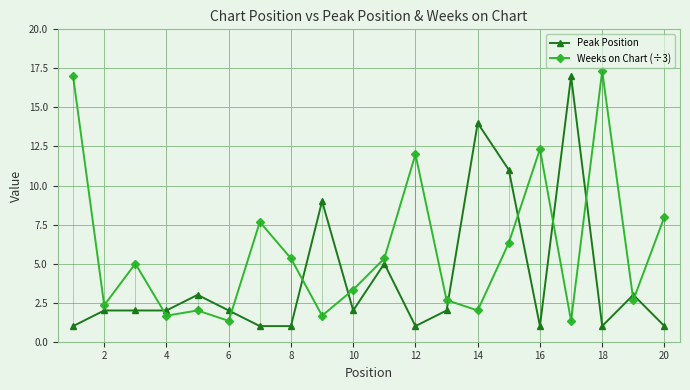

Which series ends up on top after the final intersection of Weeks on Chart (÷3) and Peak Position?

Weeks on Chart (÷3)